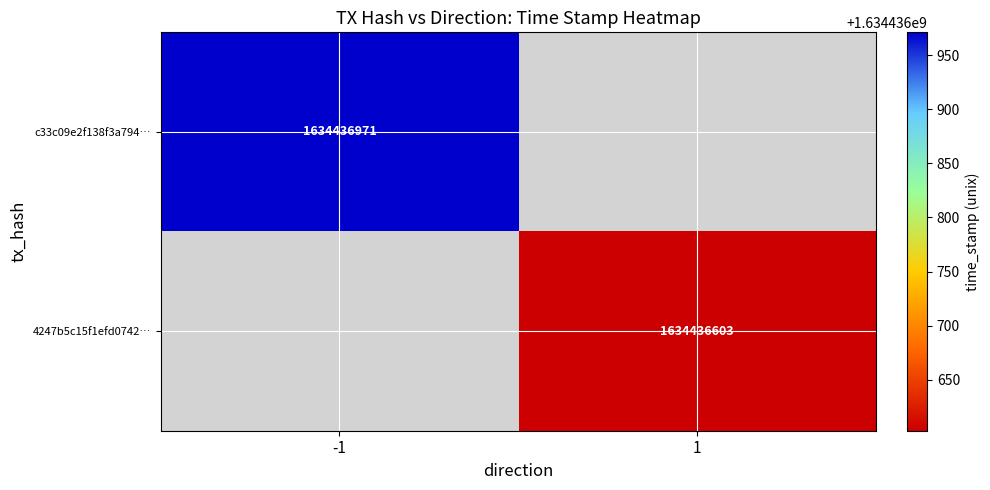

Is it true that 4247b5c15f1efd0742… equals 897483432 at 1?

False